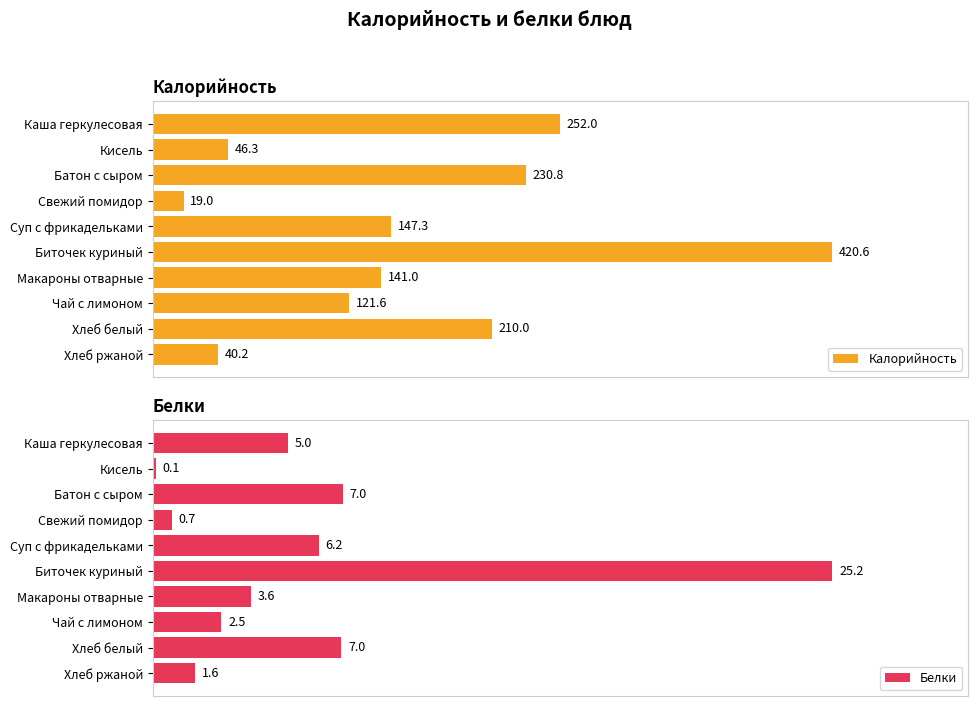

Reading left to right, transcribe all the data shown in this chart.

Калорийность: 252.0	46.3	230.8	19.0	147.3	420.6	141.0	121.6	210.0	40.2
Белки: 5.0	0.1	7.0	0.7	6.2	25.2	3.6	2.5	7.0	1.6